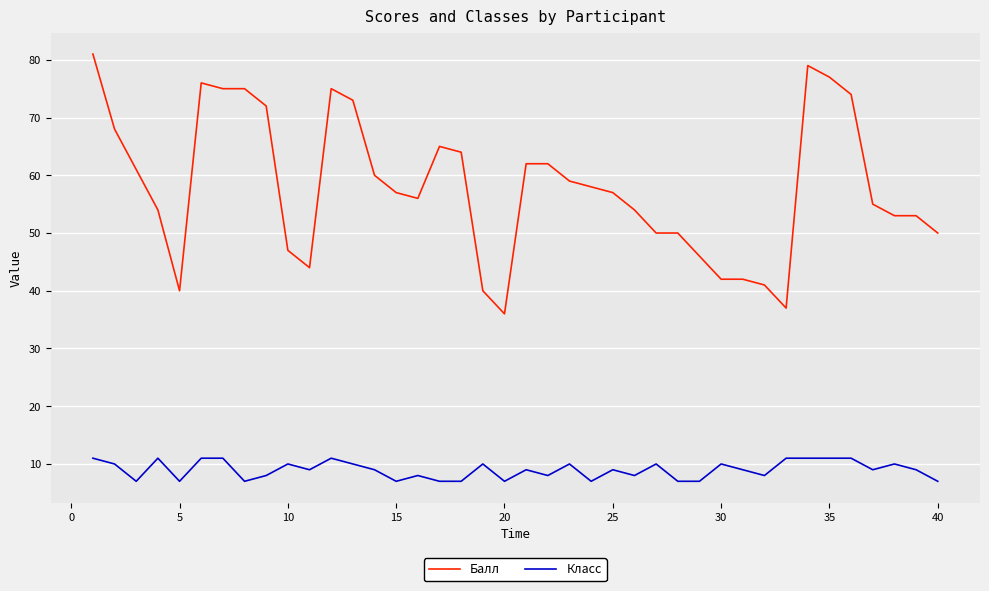

Which series has the widest spread of values?

Балл